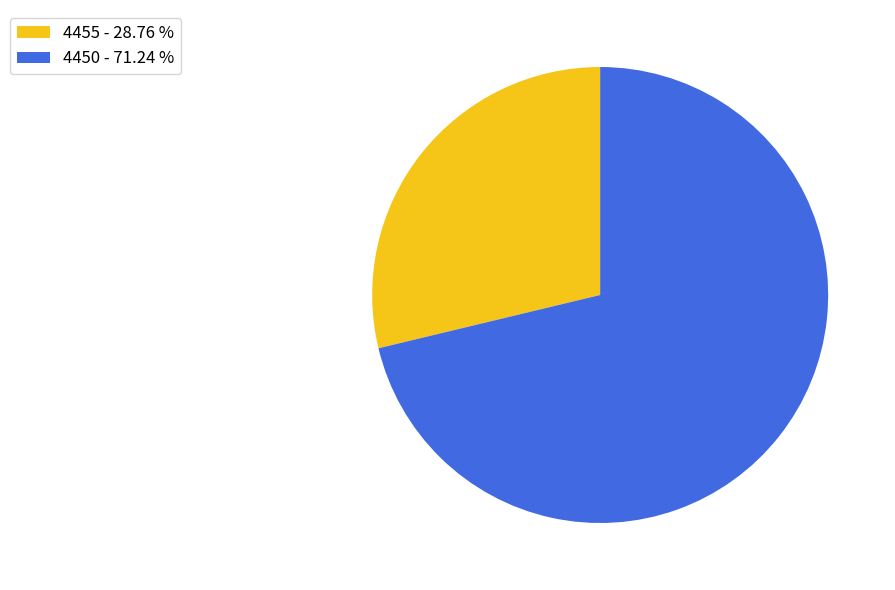

Is 4450 the majority of the pie?

Yes